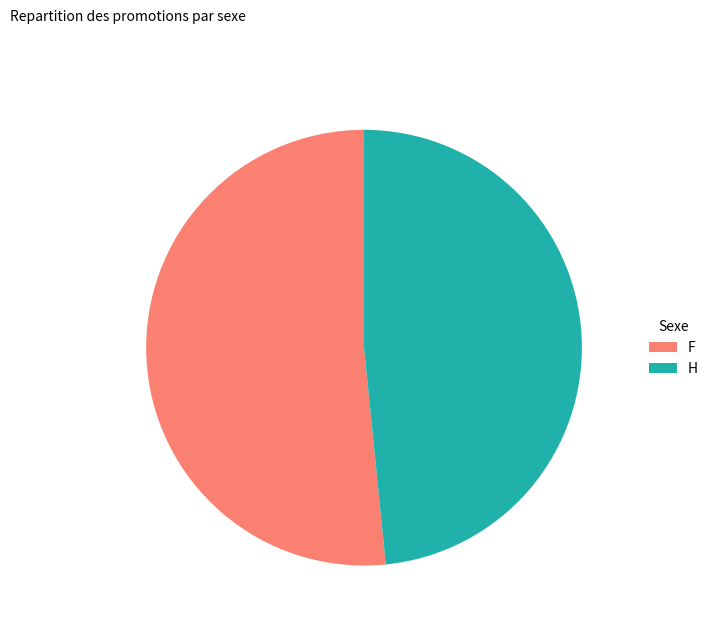

Count the number of slices in the pie.

2